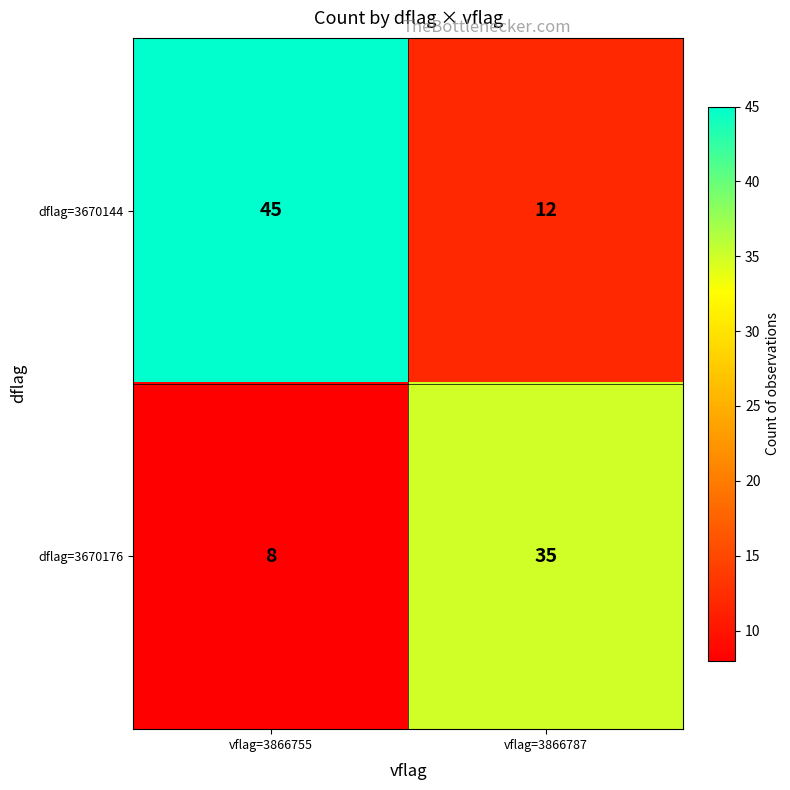

What is the total value across all series at vflag=3866787?

47